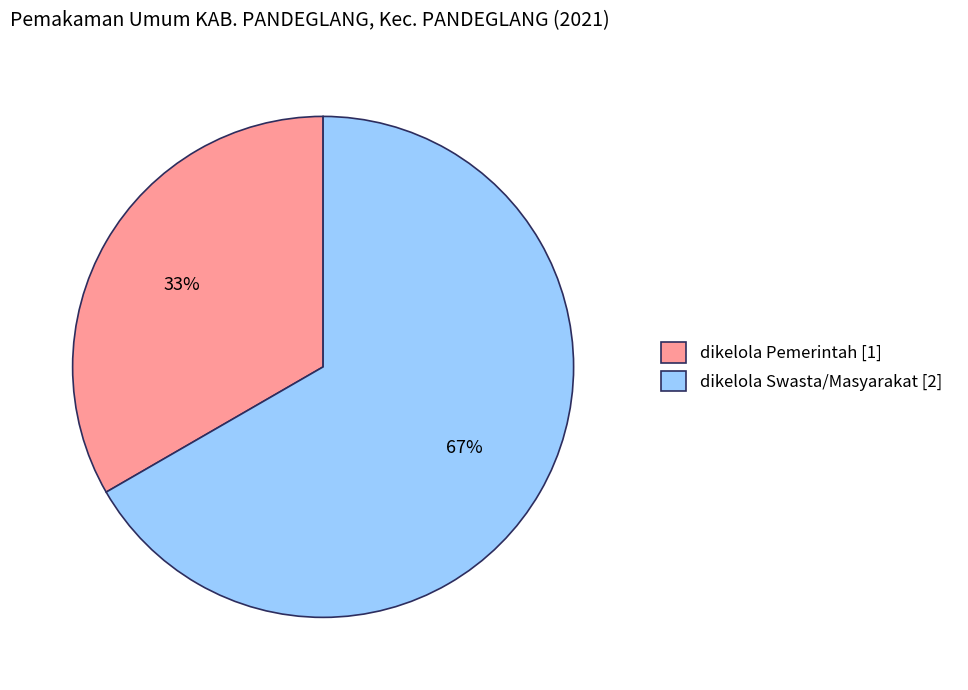

How many slices are in this pie chart?

2